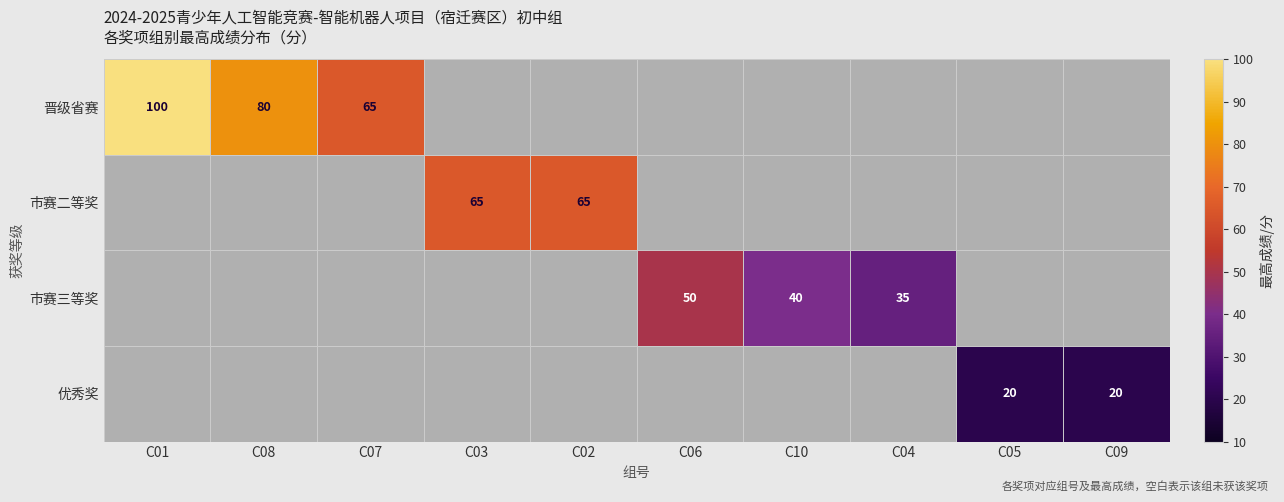

True or false: 市赛三等奖 has a value of 35 at C04.

True